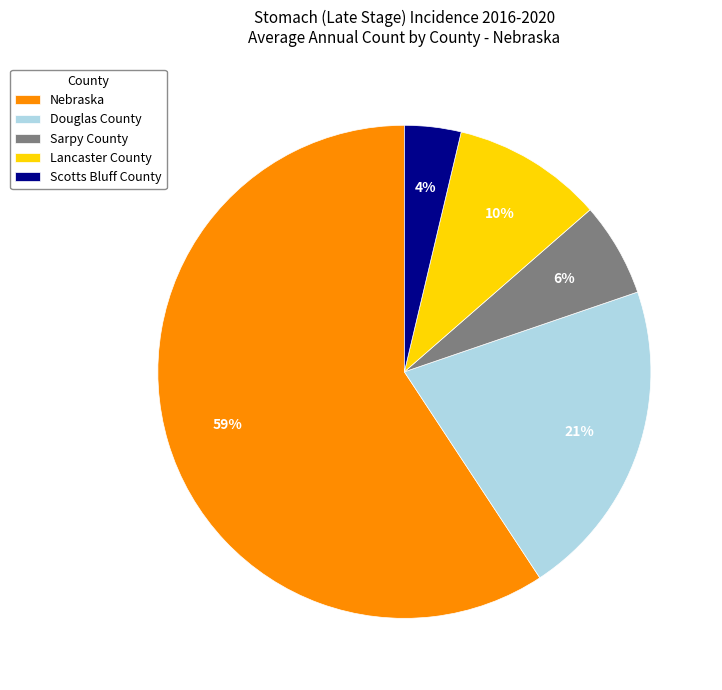

To the nearest percent, what portion does Sarpy County represent?

6%